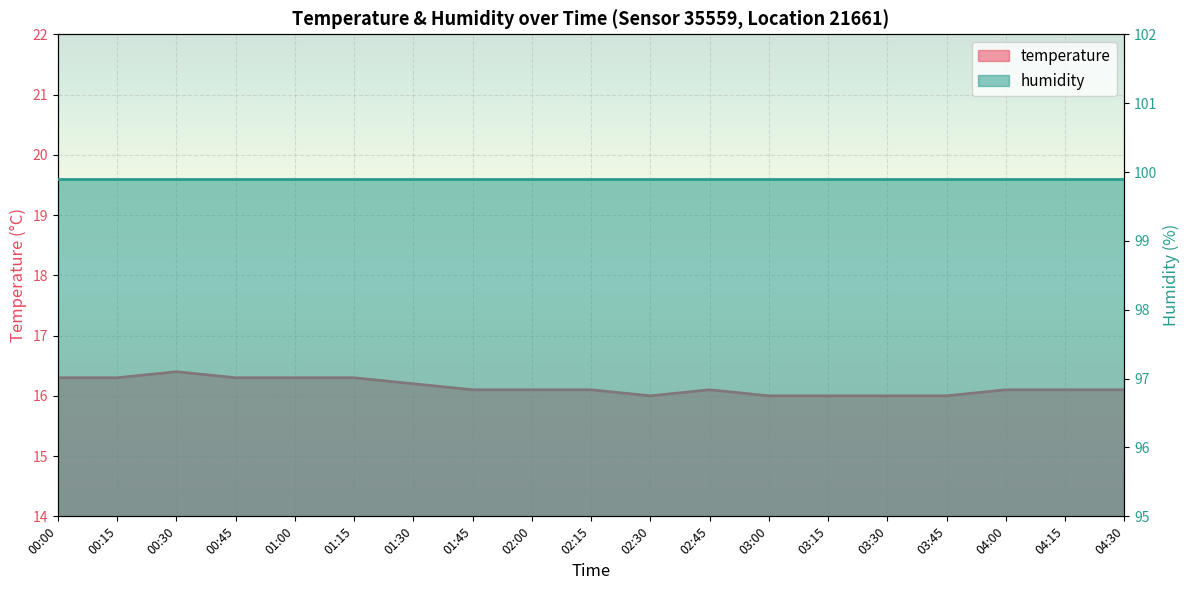

Approximately how many times larger is the value at 00:45 compared to 00:15?

1.0